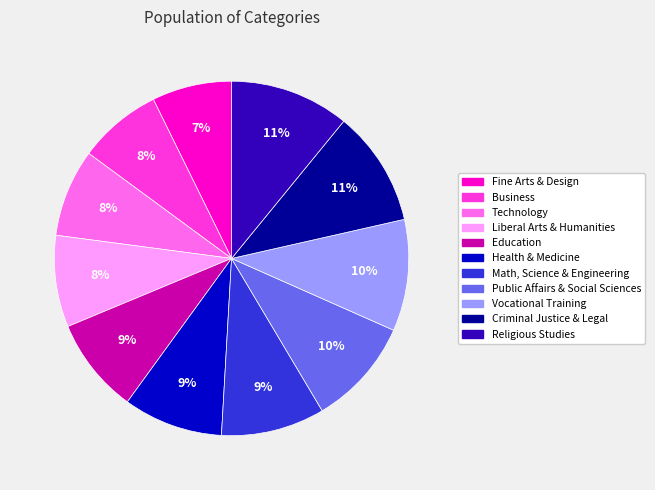

Approximately how many times larger is the value at Health & Medicine compared to Education?

1.0